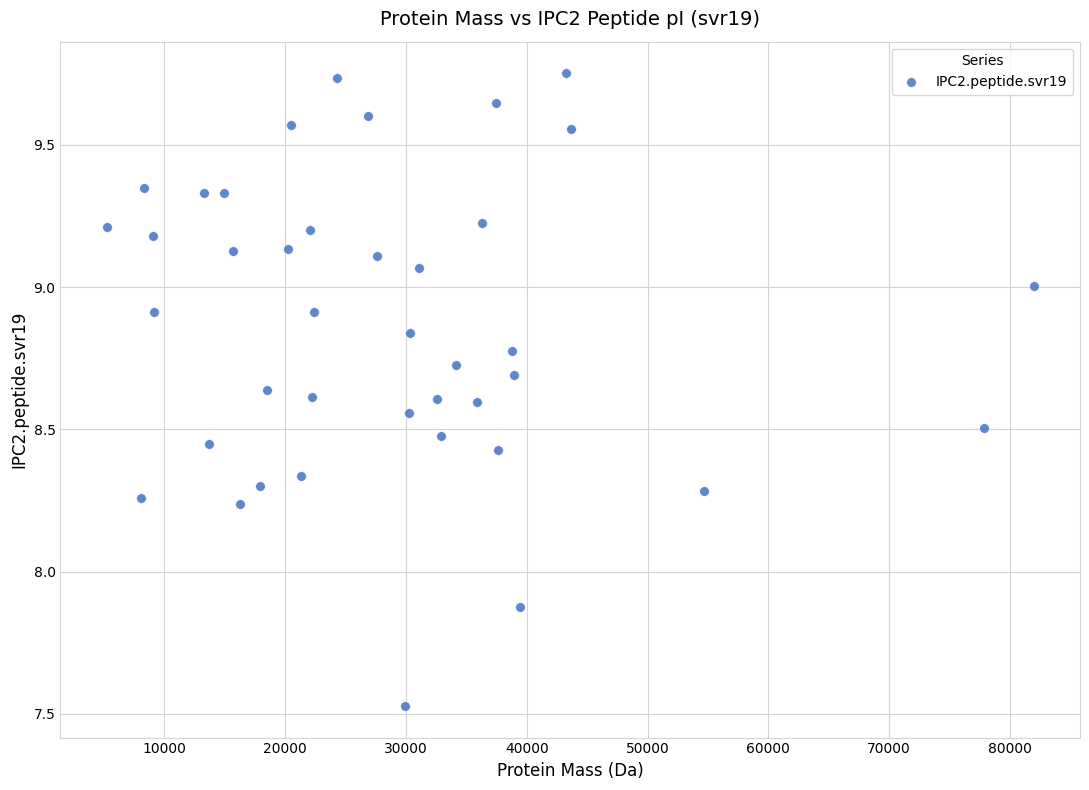

What is the range of Y values (max minus min)?

2.2